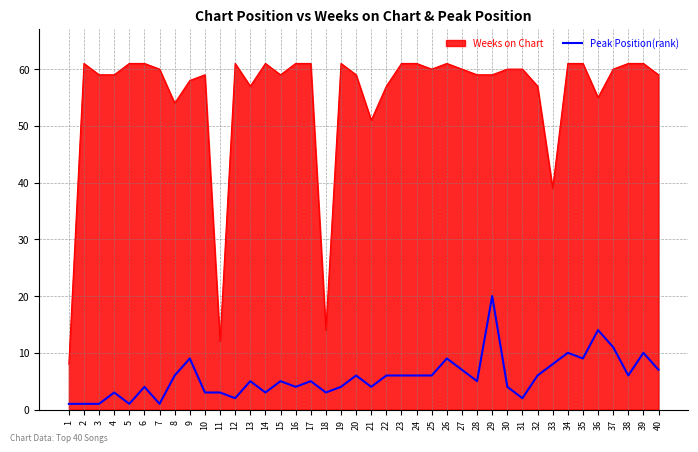

Which series has the largest total across all categories?

Weeks on Chart